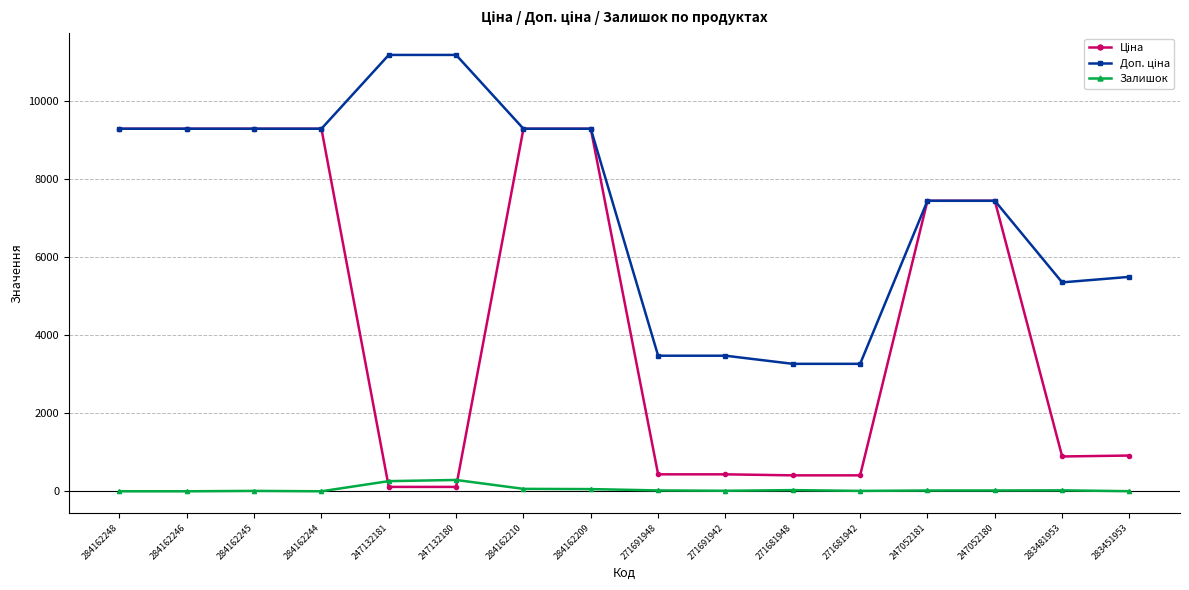

What is the difference between the maximum and second lowest values in the Залишок series?

290.0